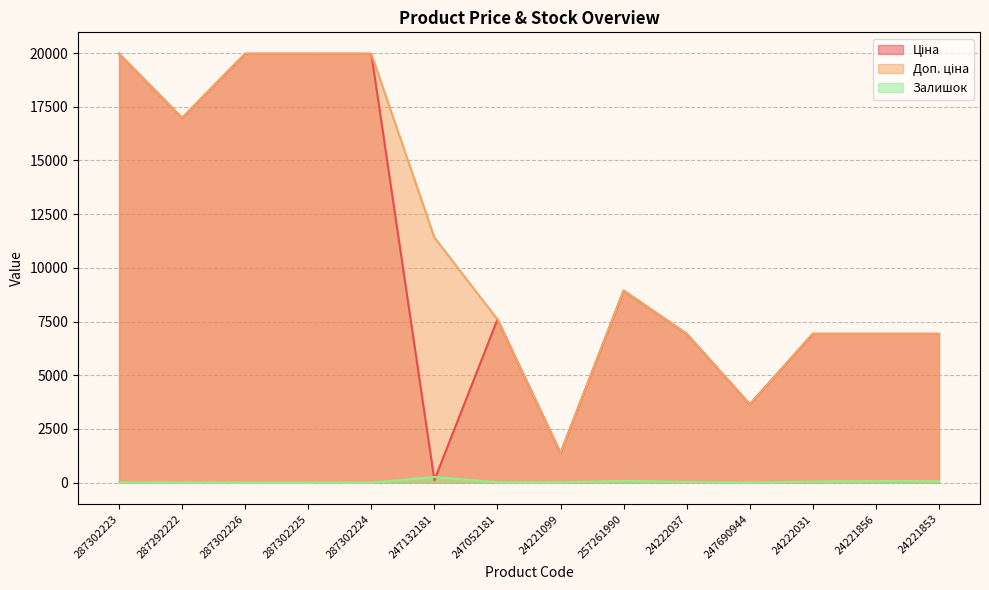

Which series has the largest range (max minus min)?

Ціна